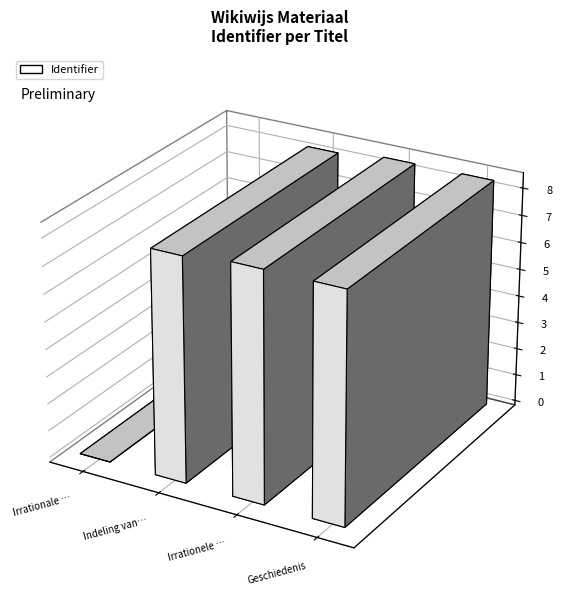

What position from the right is Geschiedenis?

1